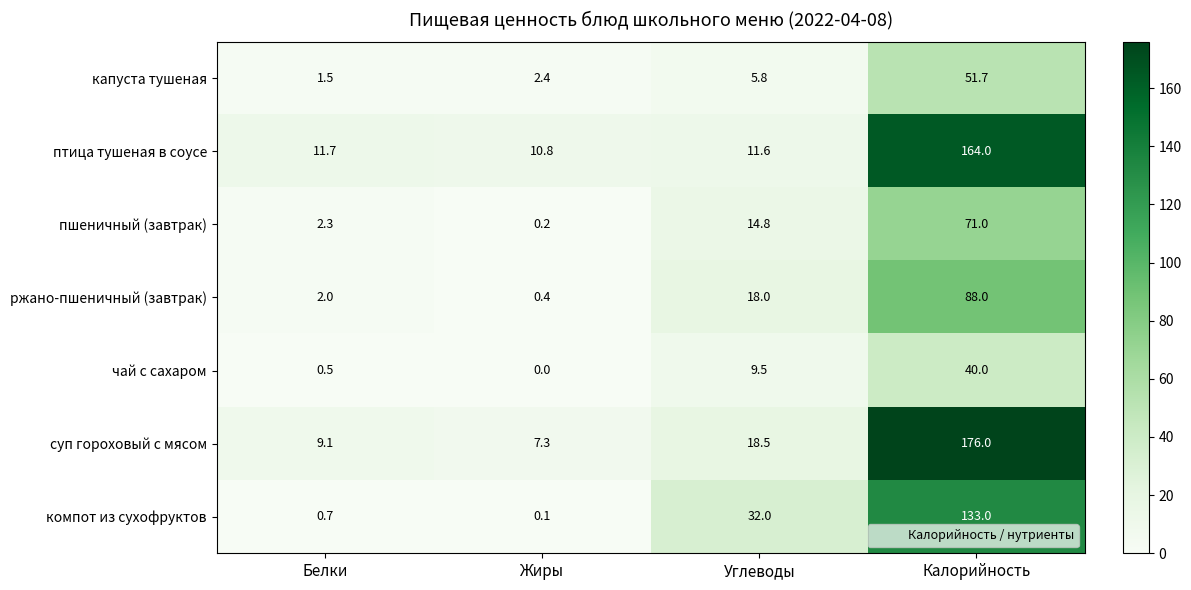

What is the difference between the птица тушеная в соусе values at Углеводы and Жиры?

0.8